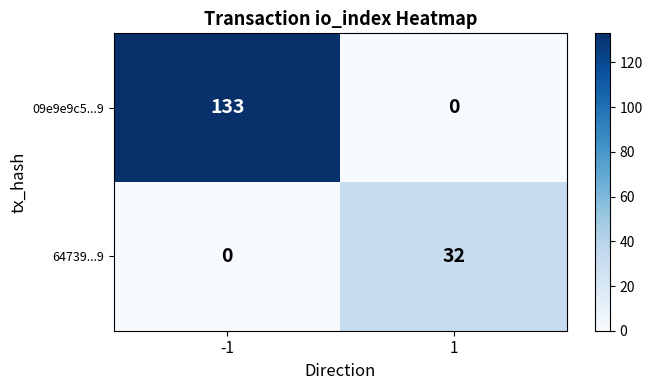

Which series has the largest range (max minus min)?

09e9e9c5...9